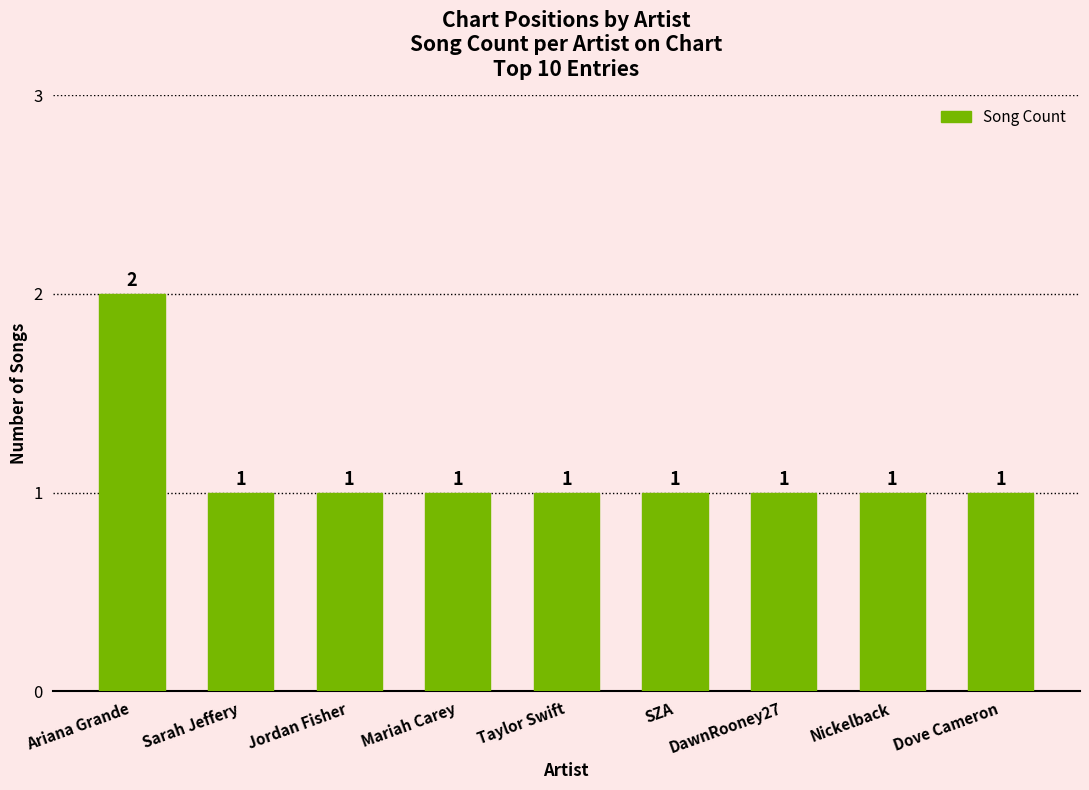

How many distinct data groups are displayed?

1